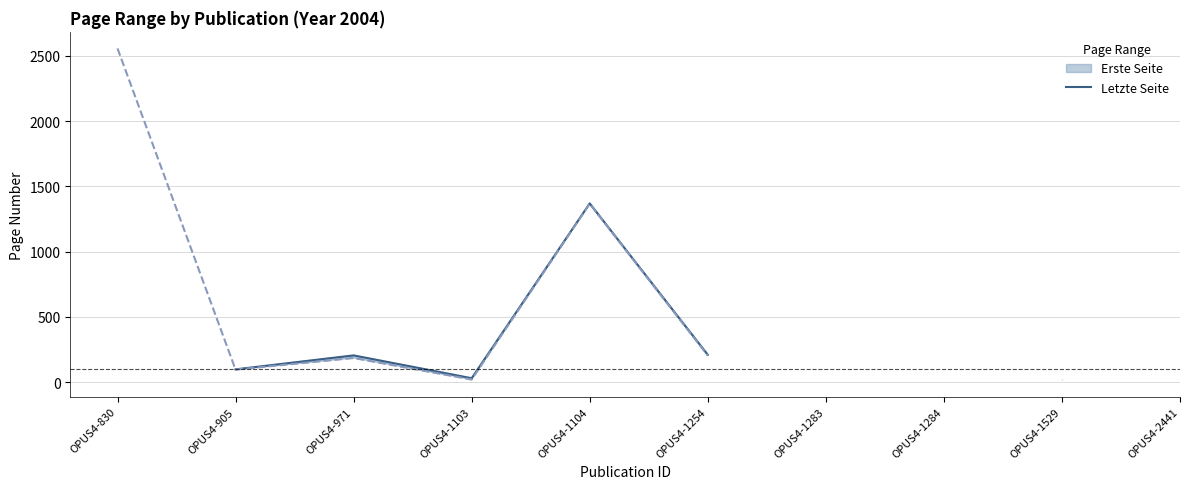

How many interior local peaks (higher than both neighbors) does the data have?

2